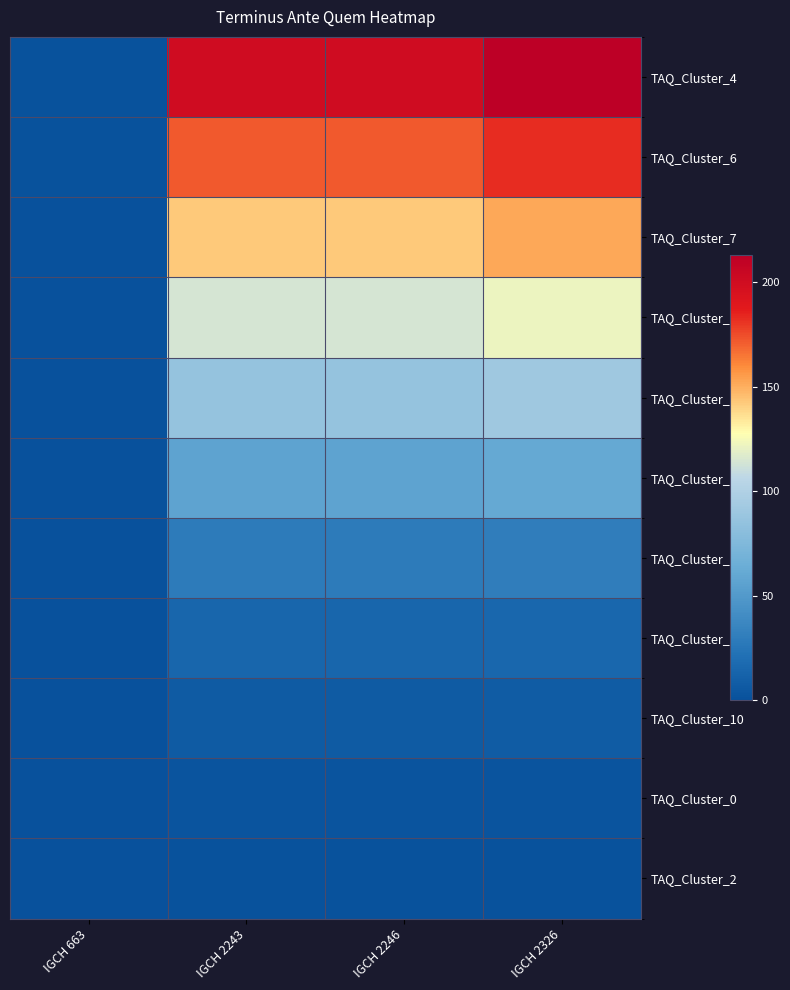

What is the spread (max minus min) of values at IGCH 663?

1.0